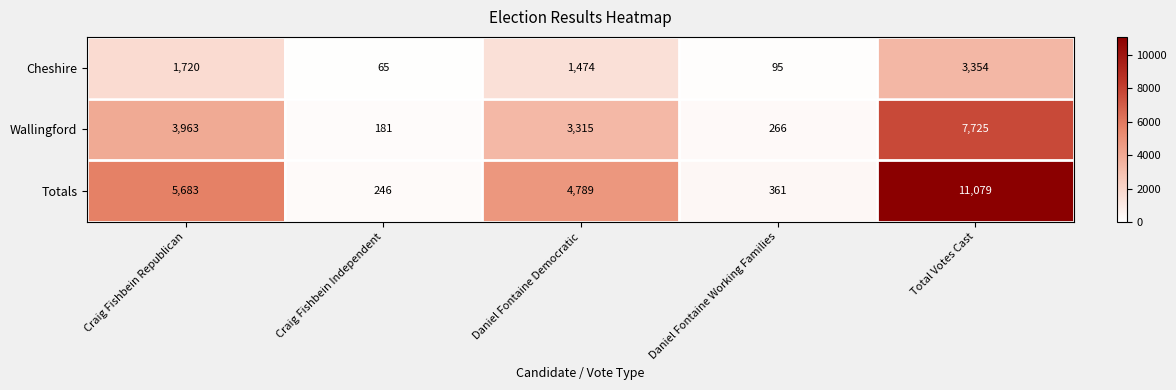

At which label is Cheshire closest to 1709?

Craig Fishbein Republican